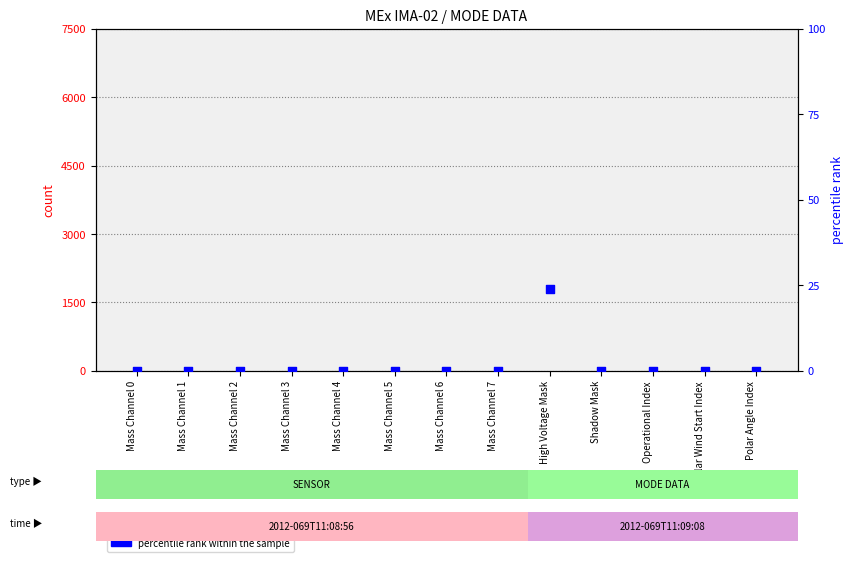

At which category is the sum across all series the highest?

High Voltage Mask